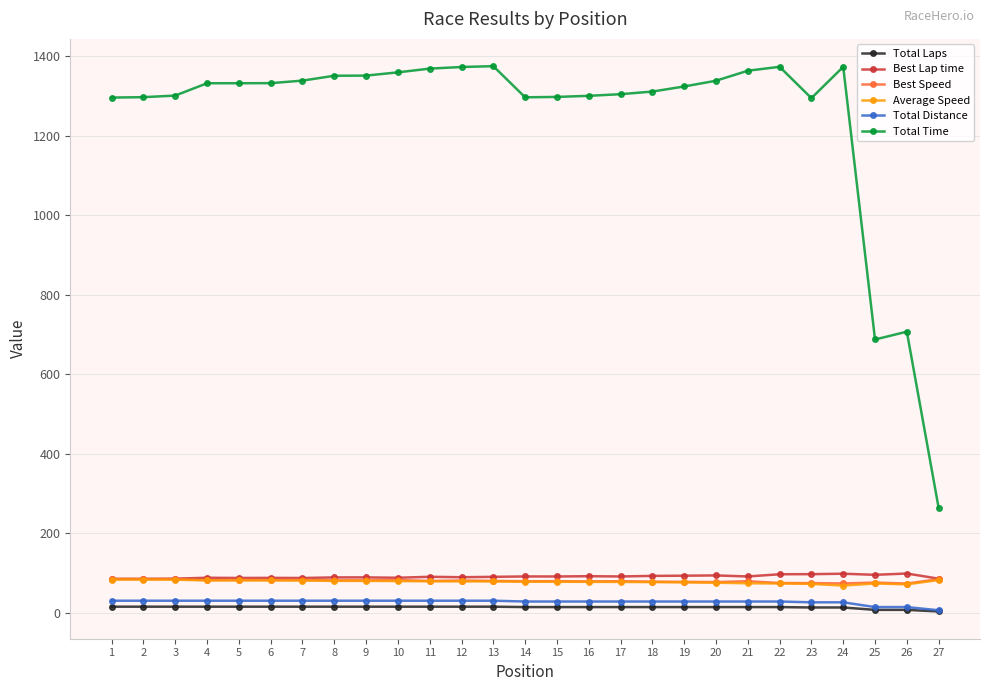

What is the spread (max minus min) of values at 18?

1297.0